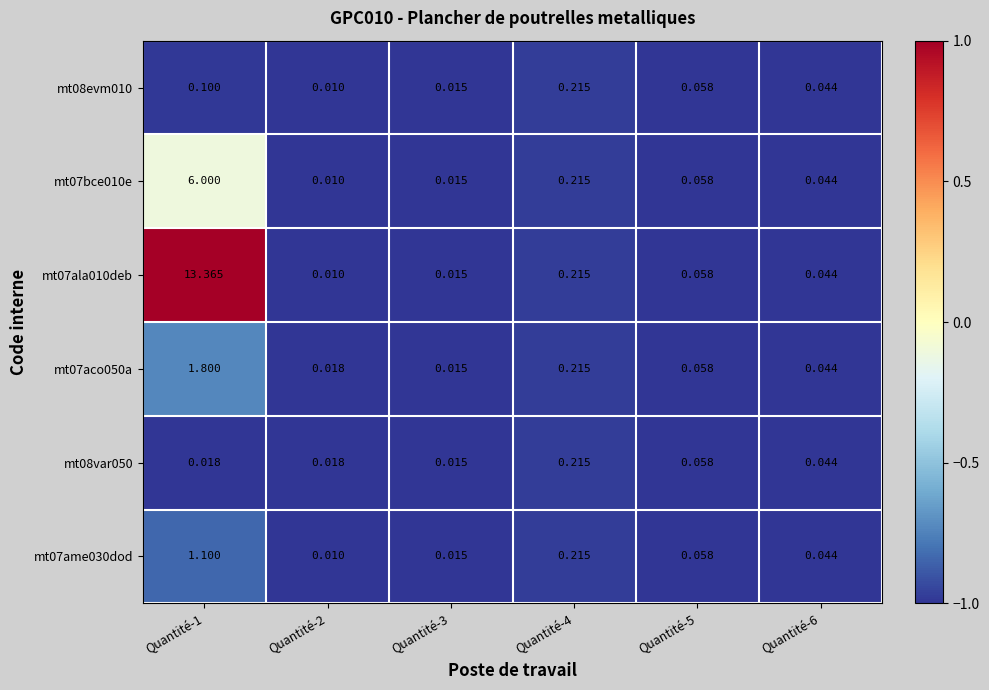

Is the value of mt08evm010 at Quantité-5 greater than the value of mt07ame030dod at Quantité-2?

Yes